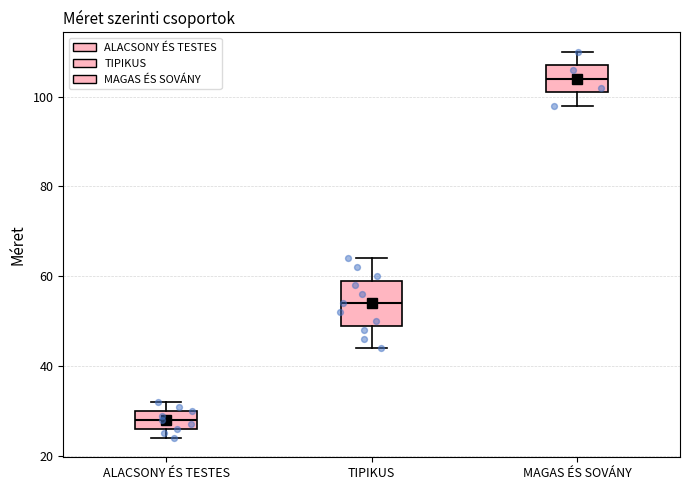

Where does the upper whisker of the box for TIPIKUS end on the y-axis? The values are not printed on the chart, so give them approximately, as read against the axis.

64